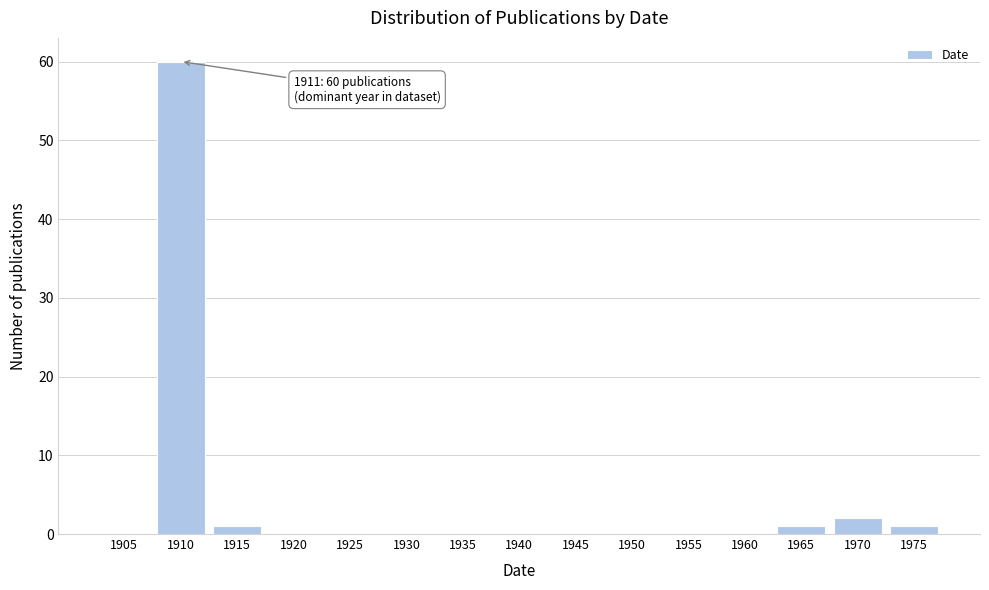

Reading right to left, list all the values displayed in this chart.

1975=1	1970=2	1965=1	1960=0	1955=0	1950=0	1945=0	1940=0	1935=0	1930=0	1925=0	1920=0	1915=1	1910=60	1905=0